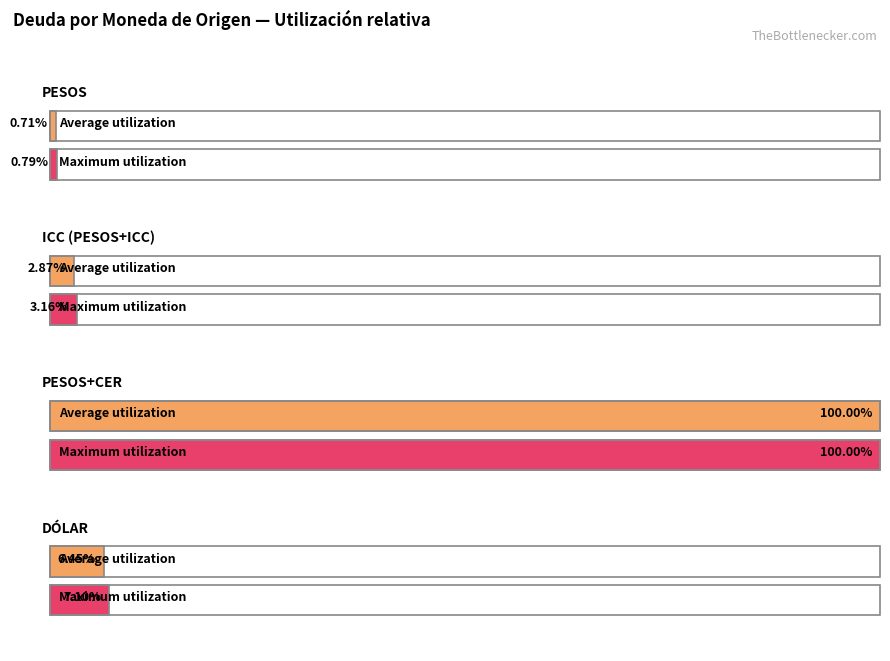

At which category does the chart reach its peak across all series?

PESOS+CER